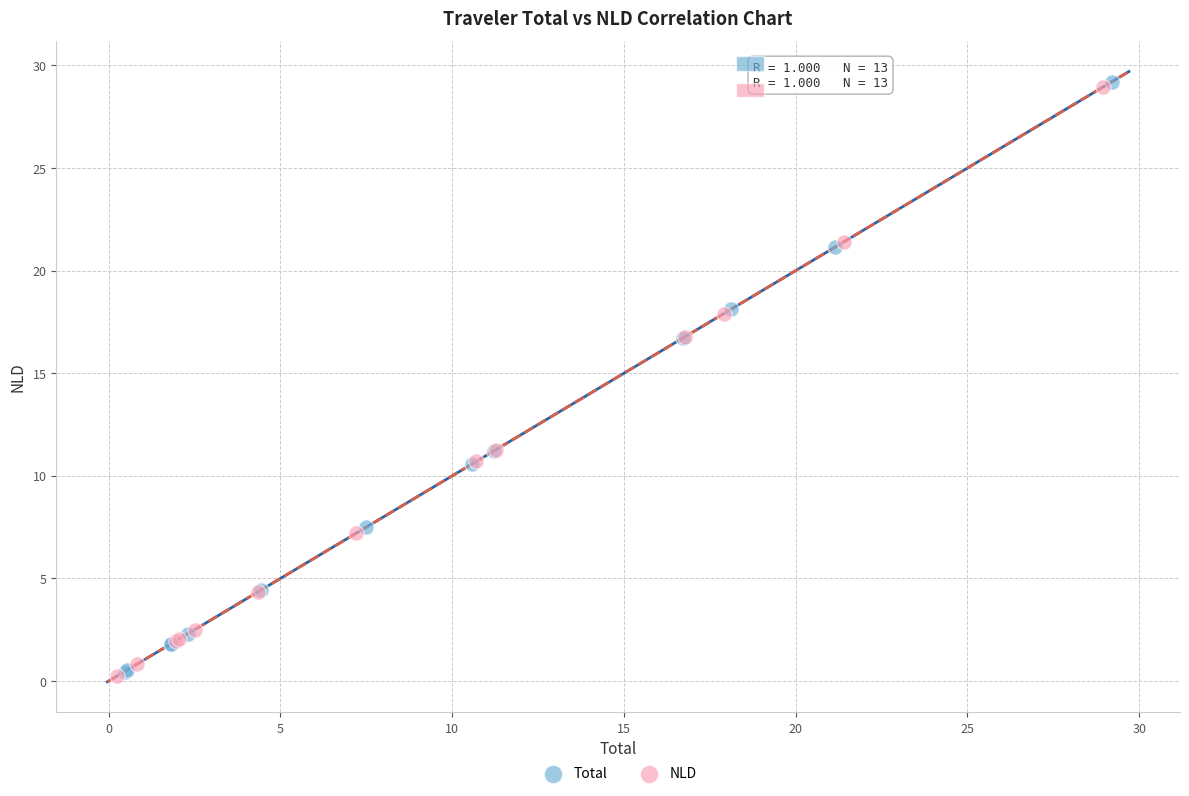

Which series has the widest spread of Y values?

Total